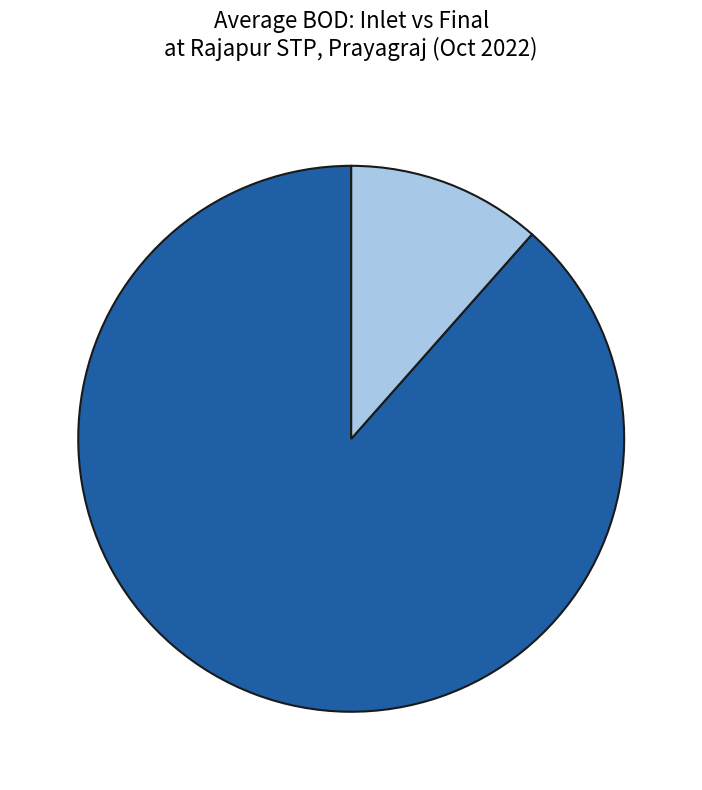

Does any single category account for the majority?

Yes